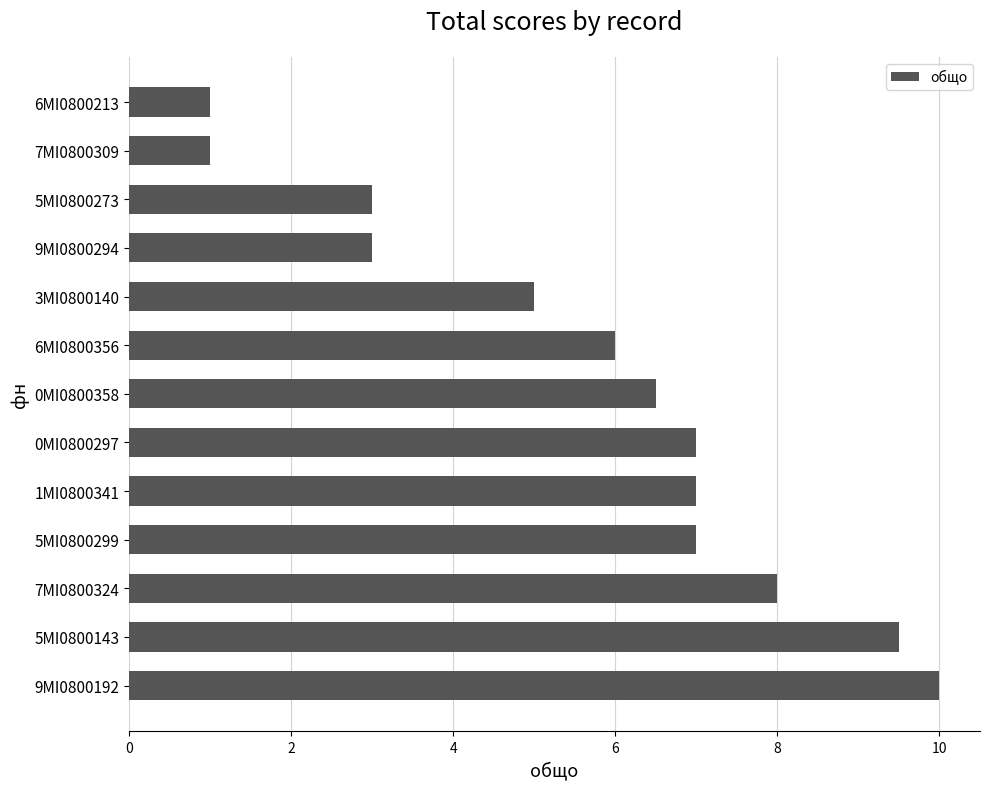

Reading bottom to top, what are all the values shown in this chart?

10.0	9.5	8.0	7.0	7.0	7.0	6.5	6.0	5.0	3.0	3.0	1.0	1.0